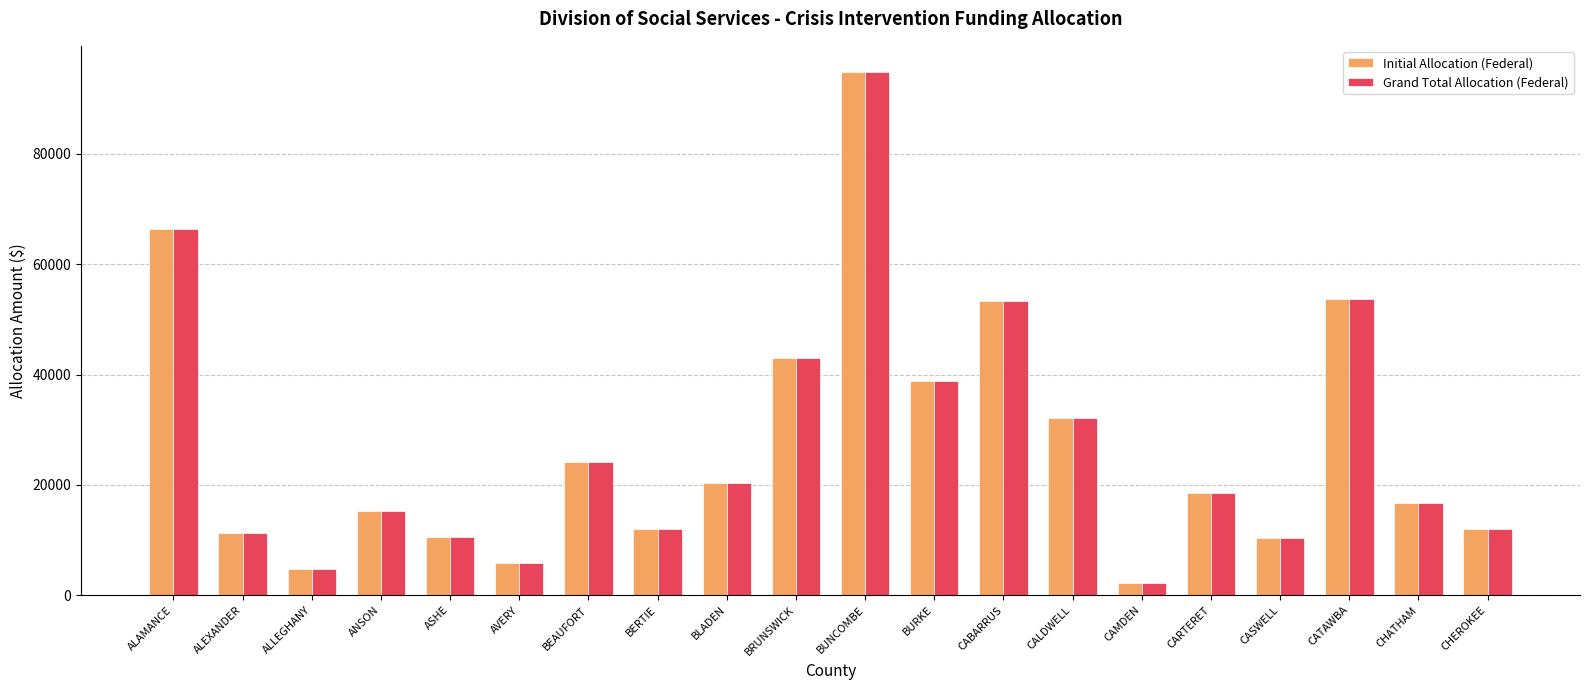

The value of Grand Total Allocation (Federal) at BURKE is 11448.3. True or false?

False